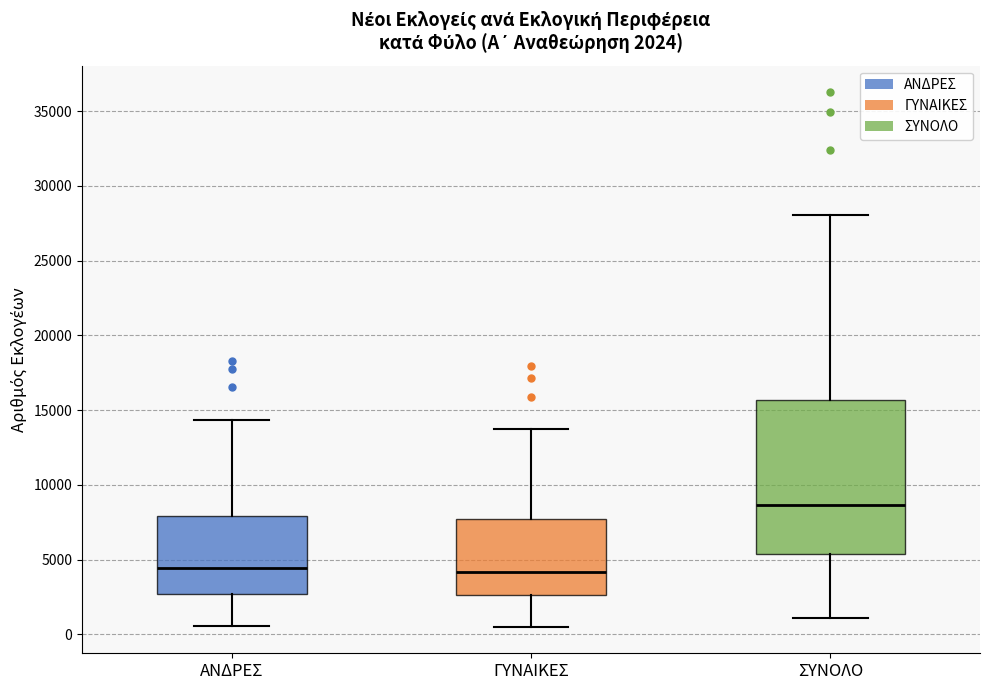

Which box is the tallest, from its lower edge to its upper edge?

ΣΥΝΟΛΟ